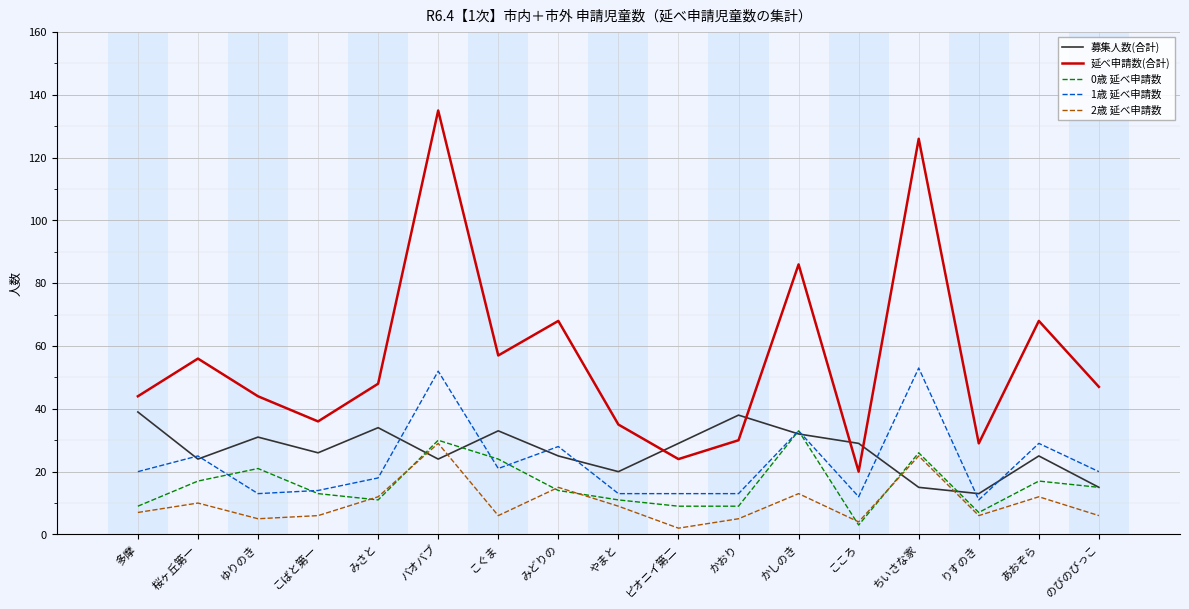

Which series changed the most between こばと第一 and こぐま?

延べ申請数(合計)